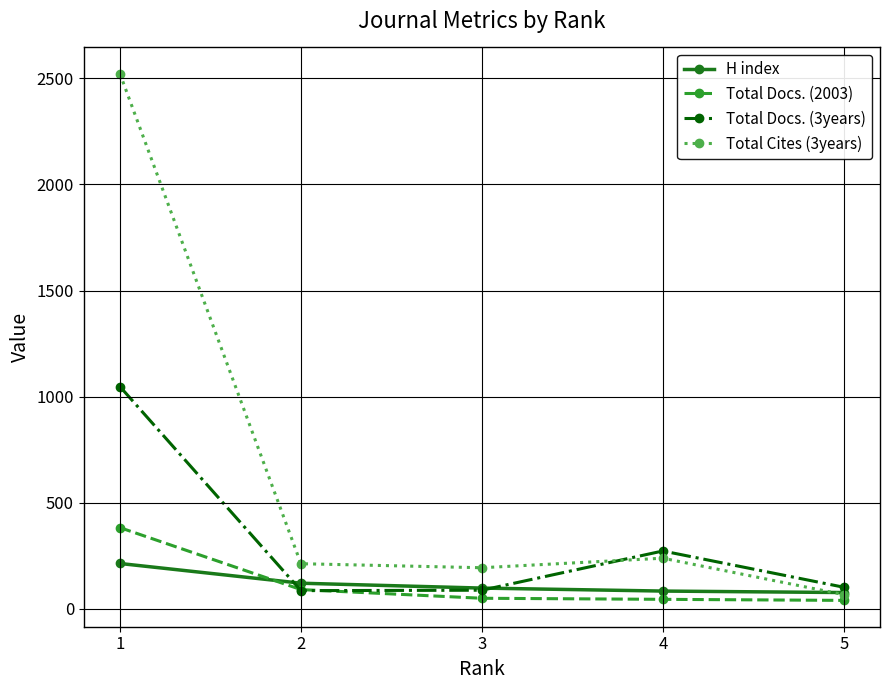

What is the difference between the maximum and second lowest values in the Total Docs. (2003) series?

338